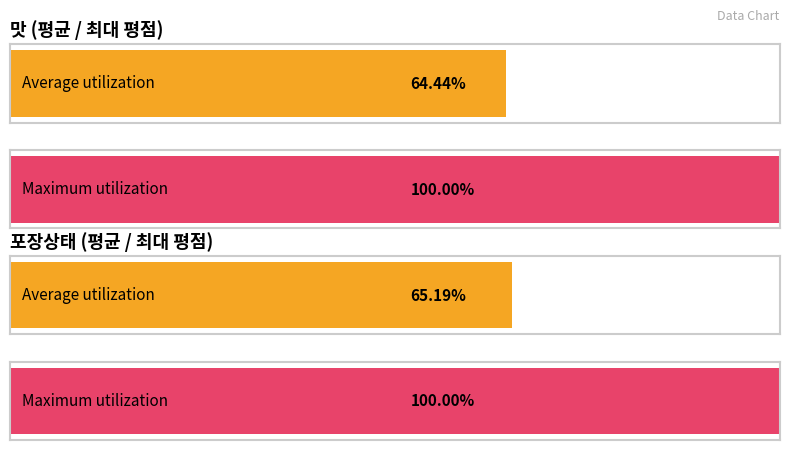

List the series in order of their overall mean, lowest first.

맛, 포장상태